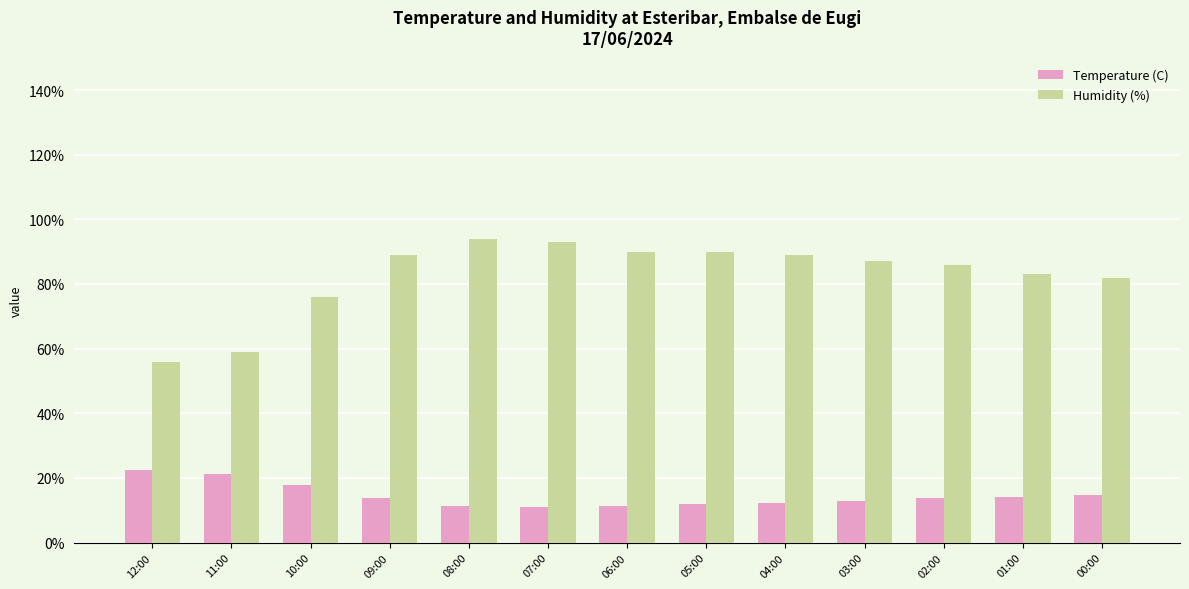

What is the label of the 13th bar from the right?

12:00